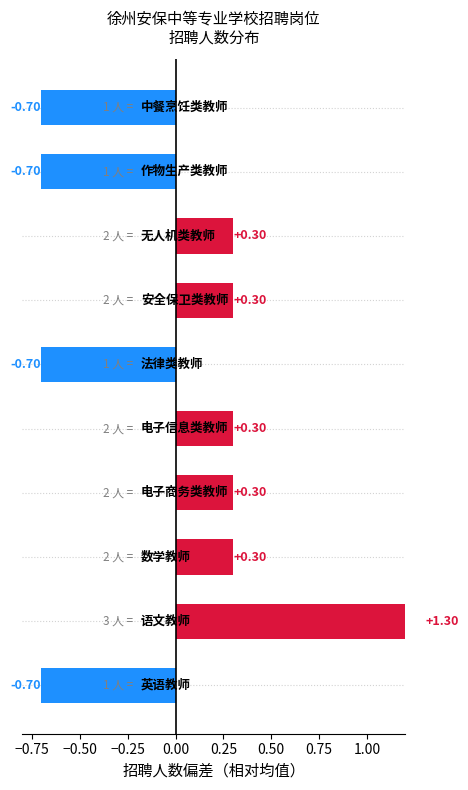

Reading left to right, what are all the values shown in this chart?

-0.7	-0.7	0.3	0.3	-0.7	0.3	0.3	0.3	1.3	-0.7